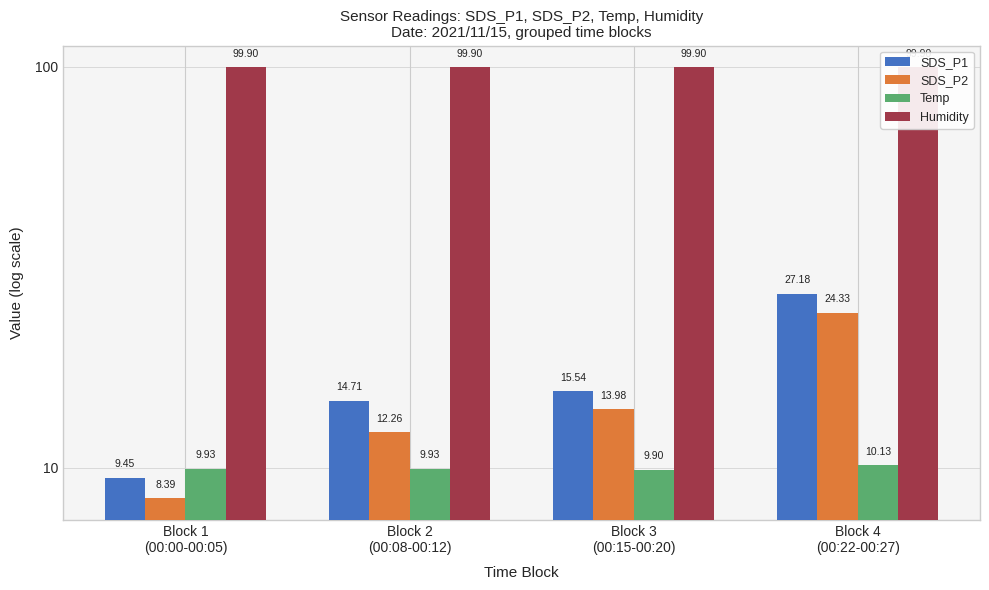

Which category has the highest value across all series?

Block 1
(00:00-00:05)